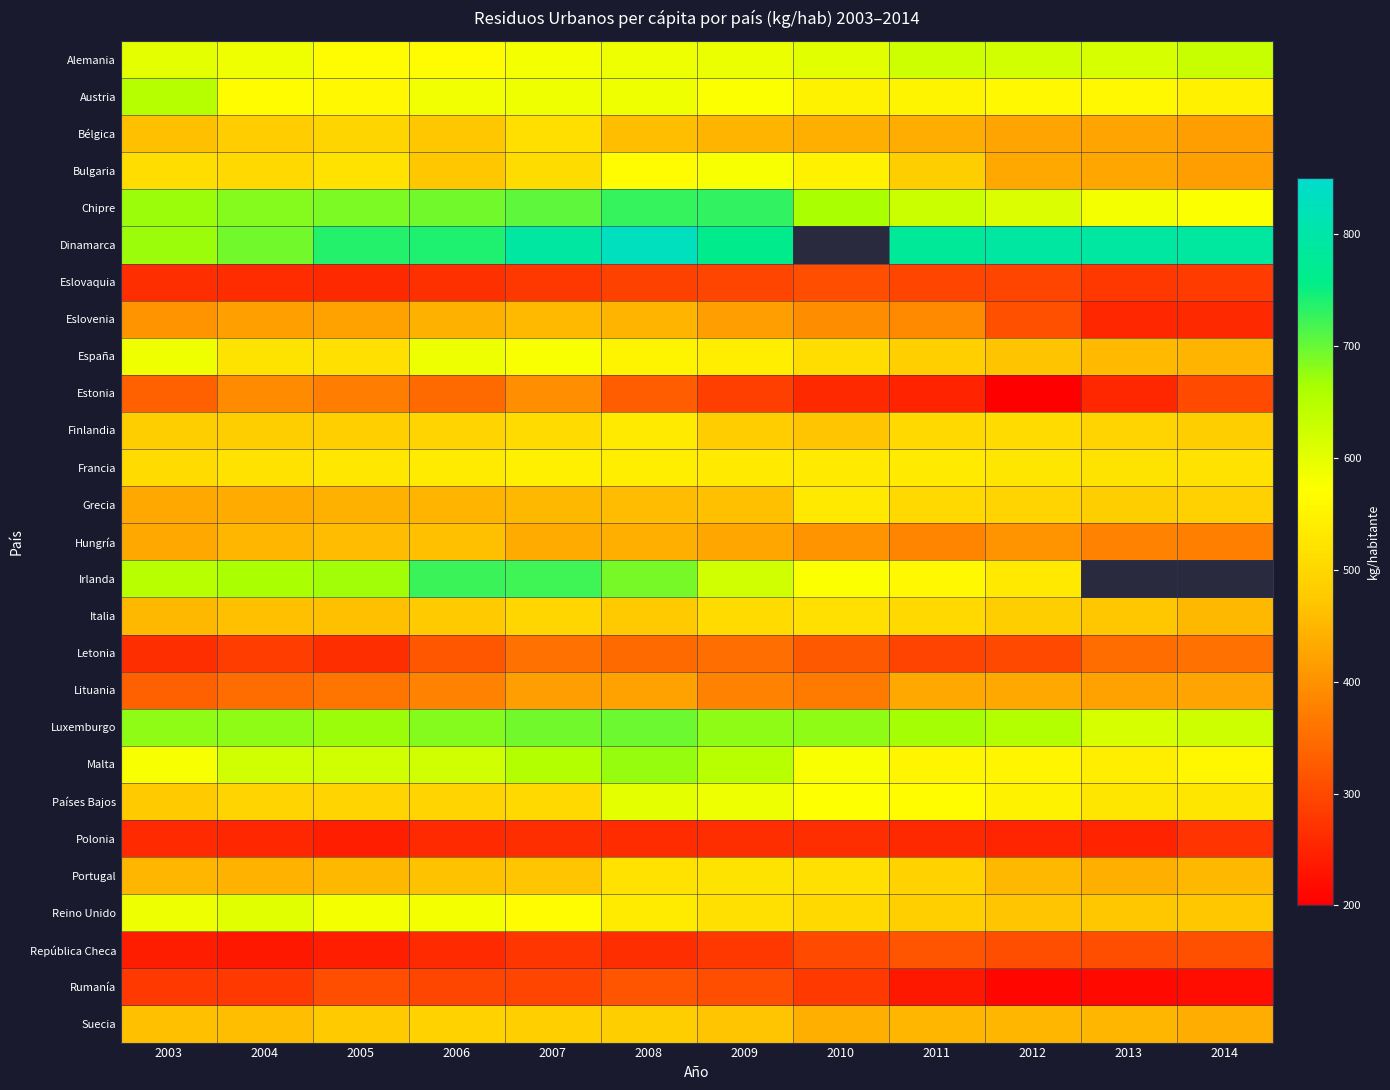

List the series in order of their peak value, highest first.

Dinamarca, Chipre, Irlanda, Luxemburgo, Malta, Austria, Alemania, Reino Unido, Países Bajos, España, Bulgaria, Francia, Finlandia, Grecia, Portugal, Italia, Bélgica, Suecia, Hungría, Eslovenia, Lituania, Estonia, Letonia, República Checa, Rumanía, Eslovaquia, Polonia